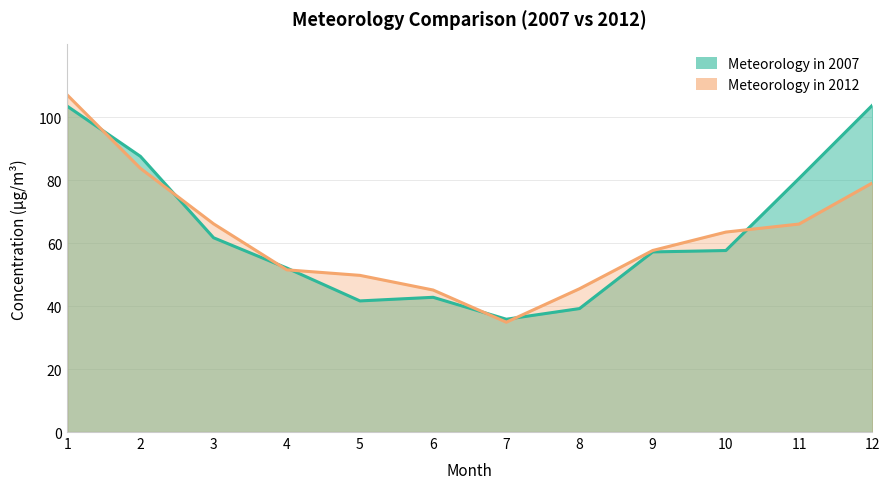

How many data points in Meteorology in 2007 are above 57?

7